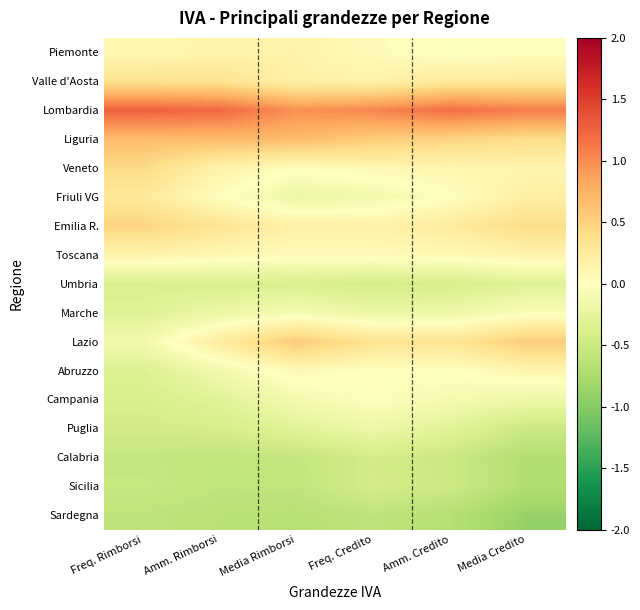

At Amm. Credito, list the series in order from largest to smallest.

Lombardia, Liguria, Lazio, Valle d'Aosta, Emilia R., Veneto, Toscana, Friuli VG, Abruzzo, Piemonte, Campania, Marche, Puglia, Umbria, Sicilia, Calabria, Sardegna